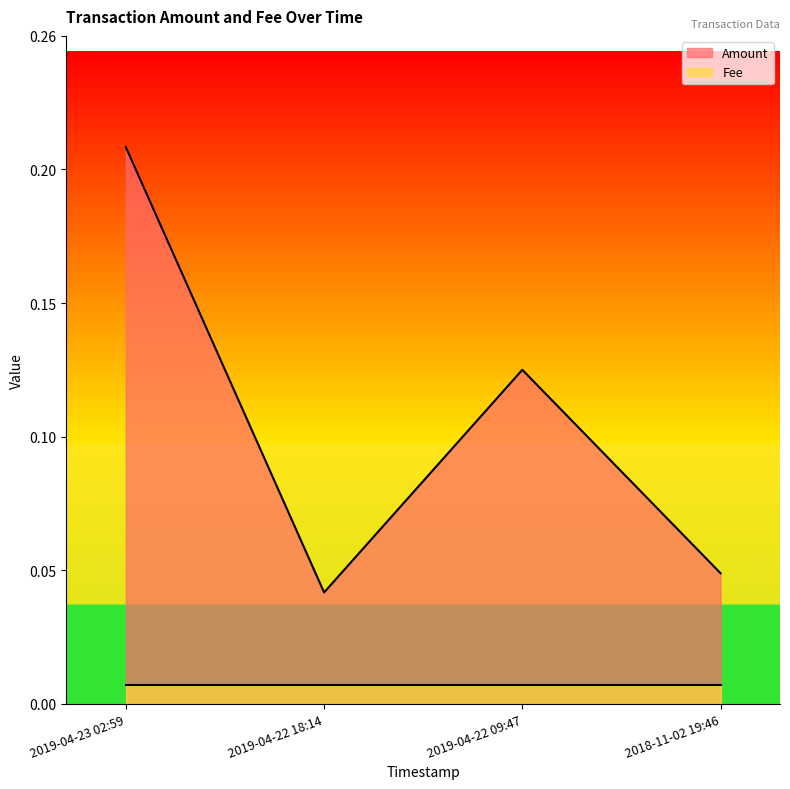

What position from the left is 2019-04-22 18:14?

2